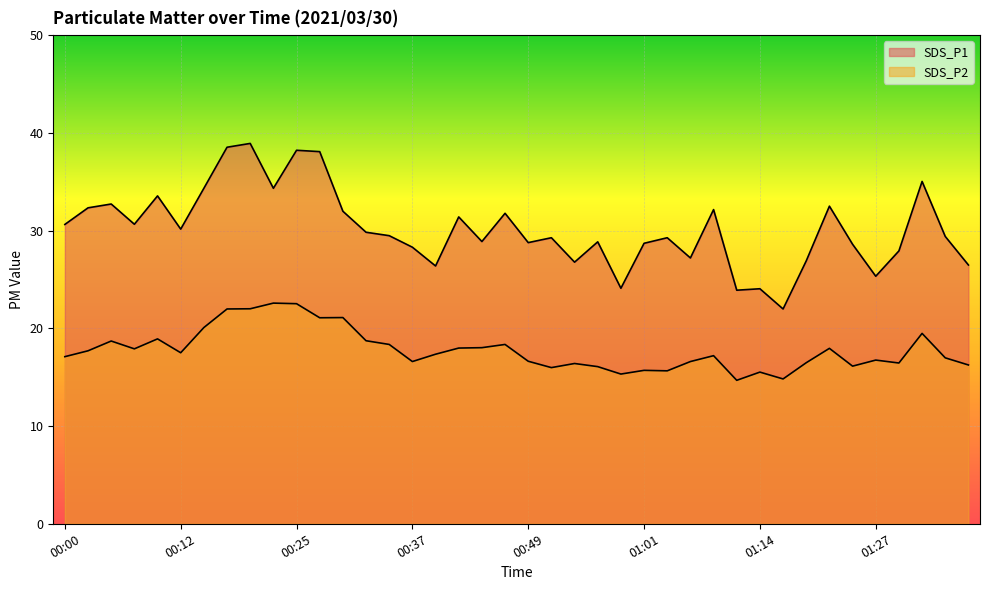

Which category has the highest value in the SDS_P1 series?

00:20